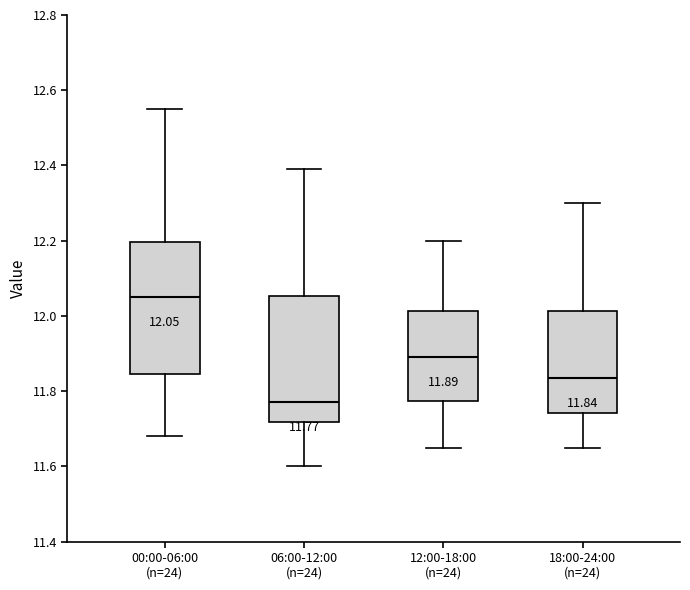

Which box has the lowest median line?

06:00-12:00 (n=24)